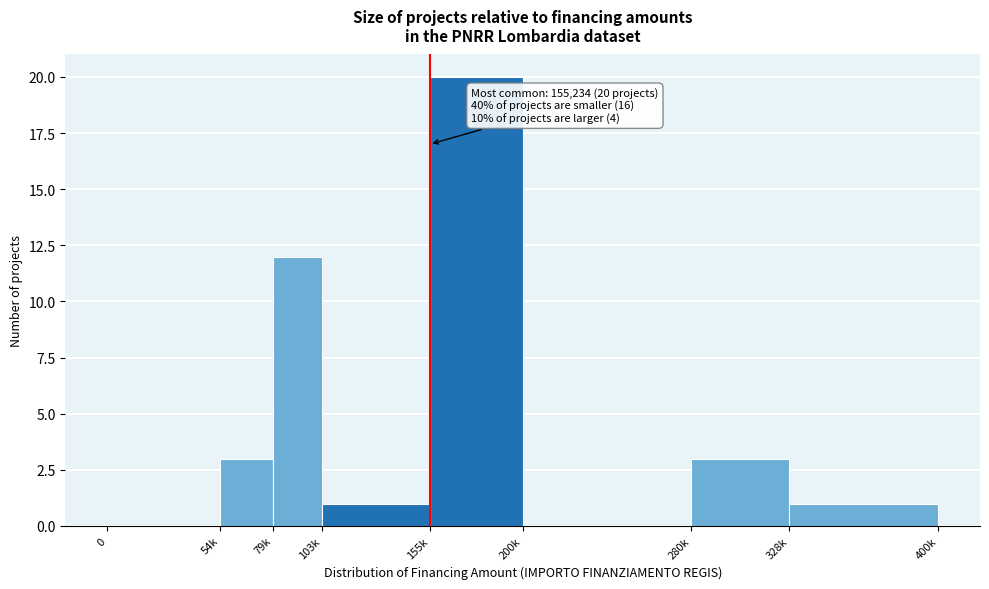

Reading left to right, transcribe all the data shown in this chart.

0=0	54k=3	79k=12	103k=1	155k=20	200k=0	280k=3	328k=1